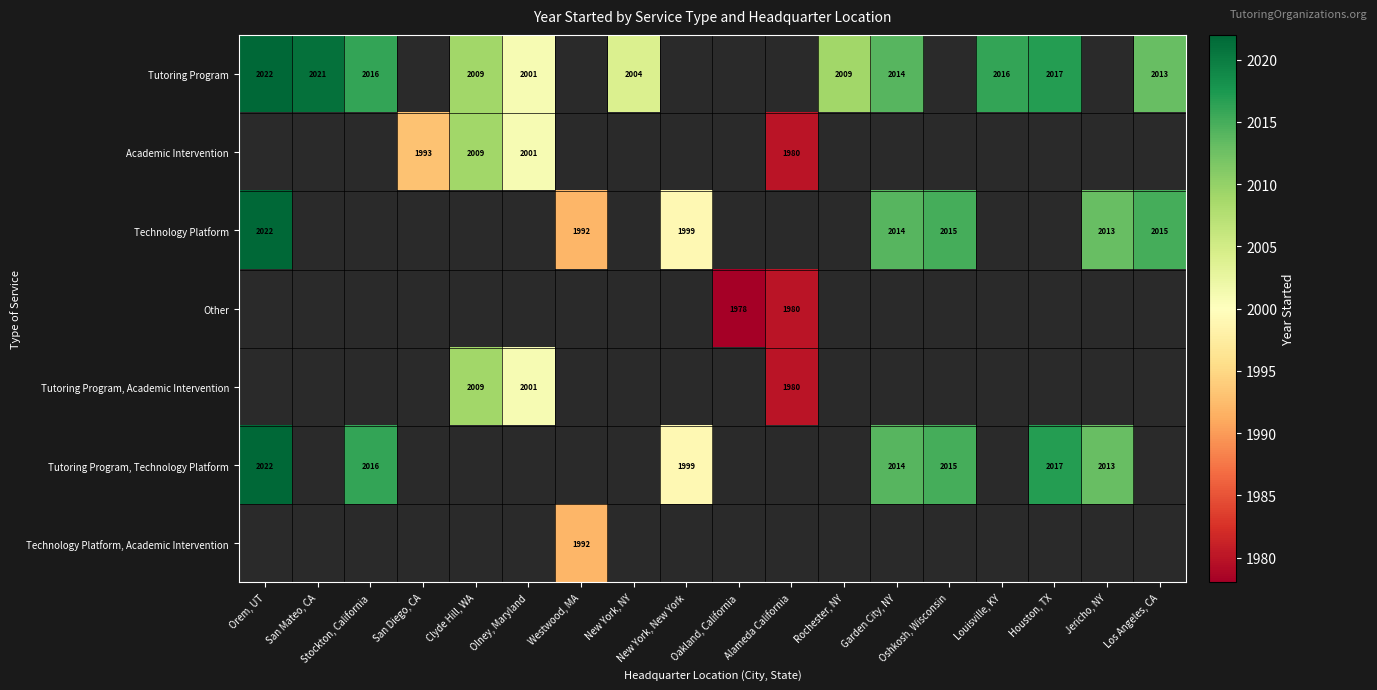

The value of Technology Platform at Oshkosh, Wisconsin is 2015. True or false?

True